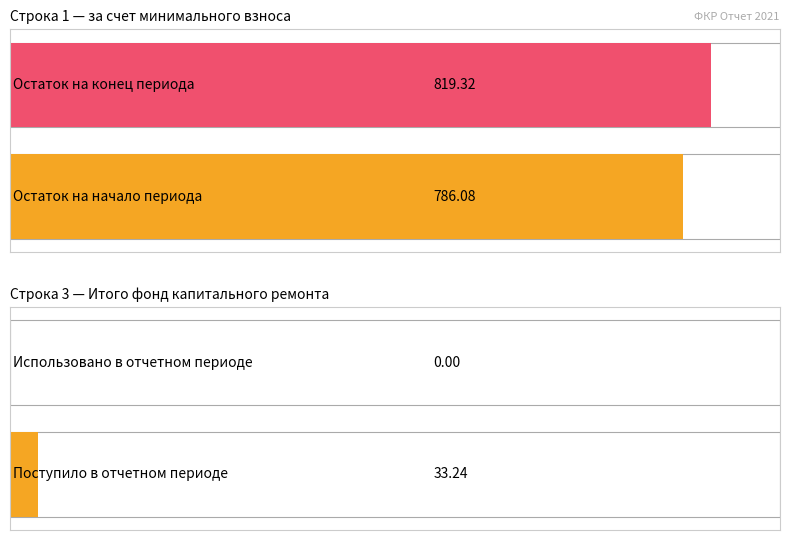

Is it true that Использовано в отчетном периоде equals 0.0 at за счет минимального взноса?

True